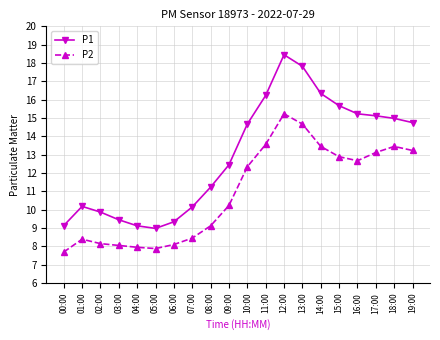

Read the P1 value at 00:00.

9.1